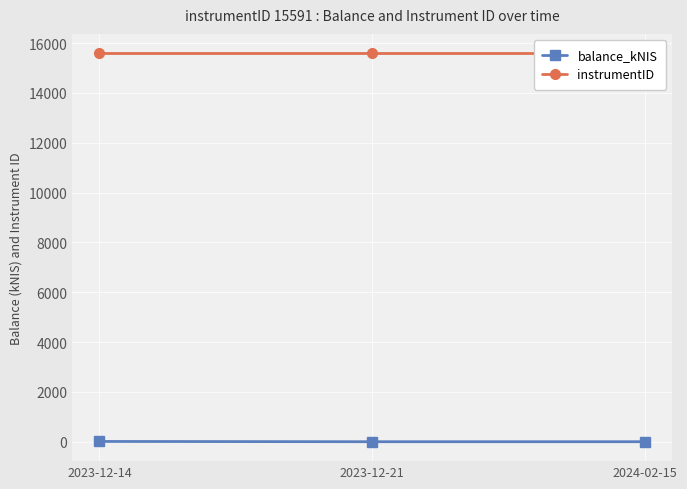

True or false: instrumentID has a value of 6838.9 at 2024-02-15.

False